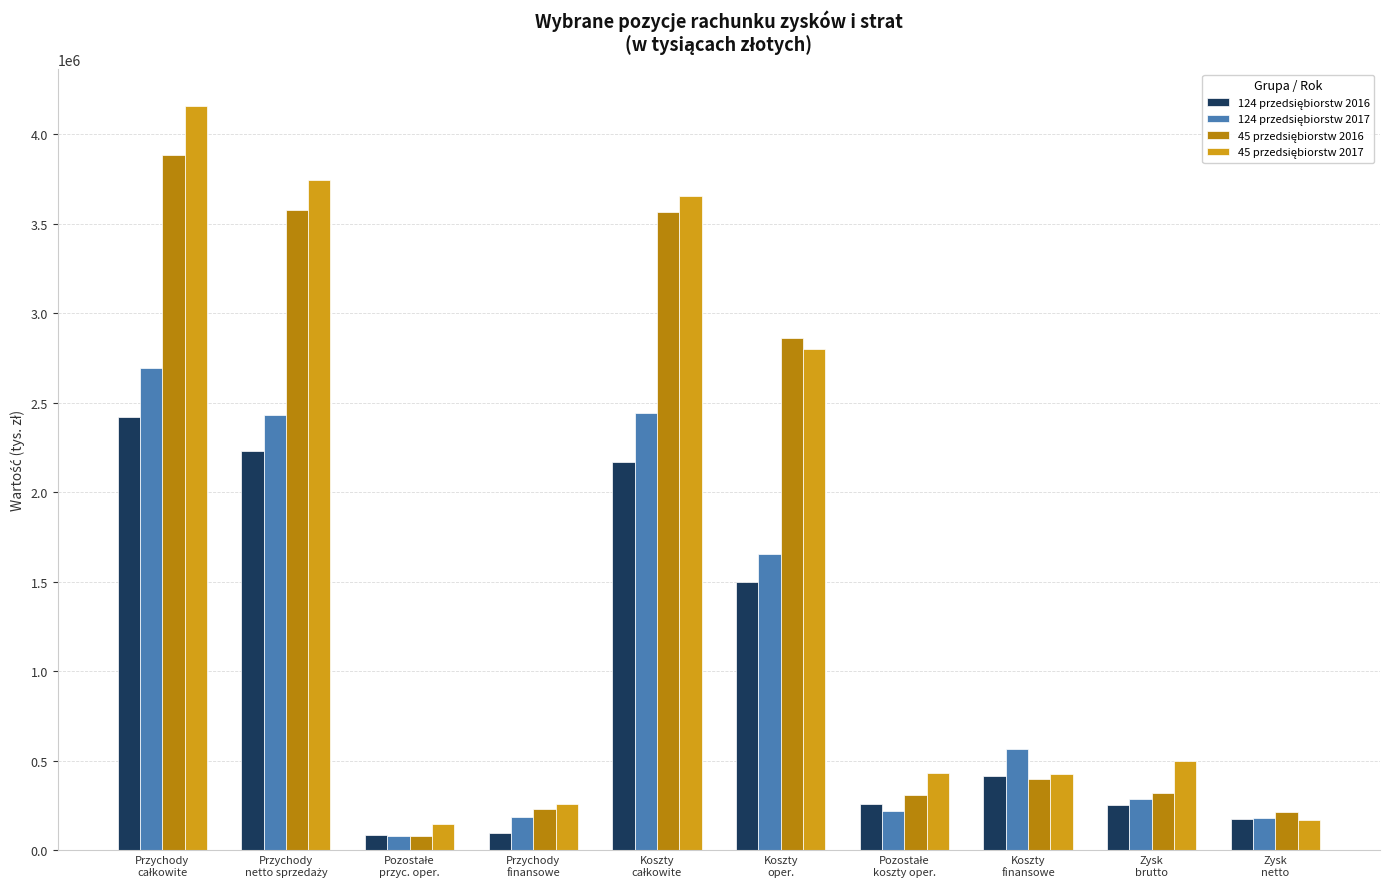

How many groups of bars are there?

10